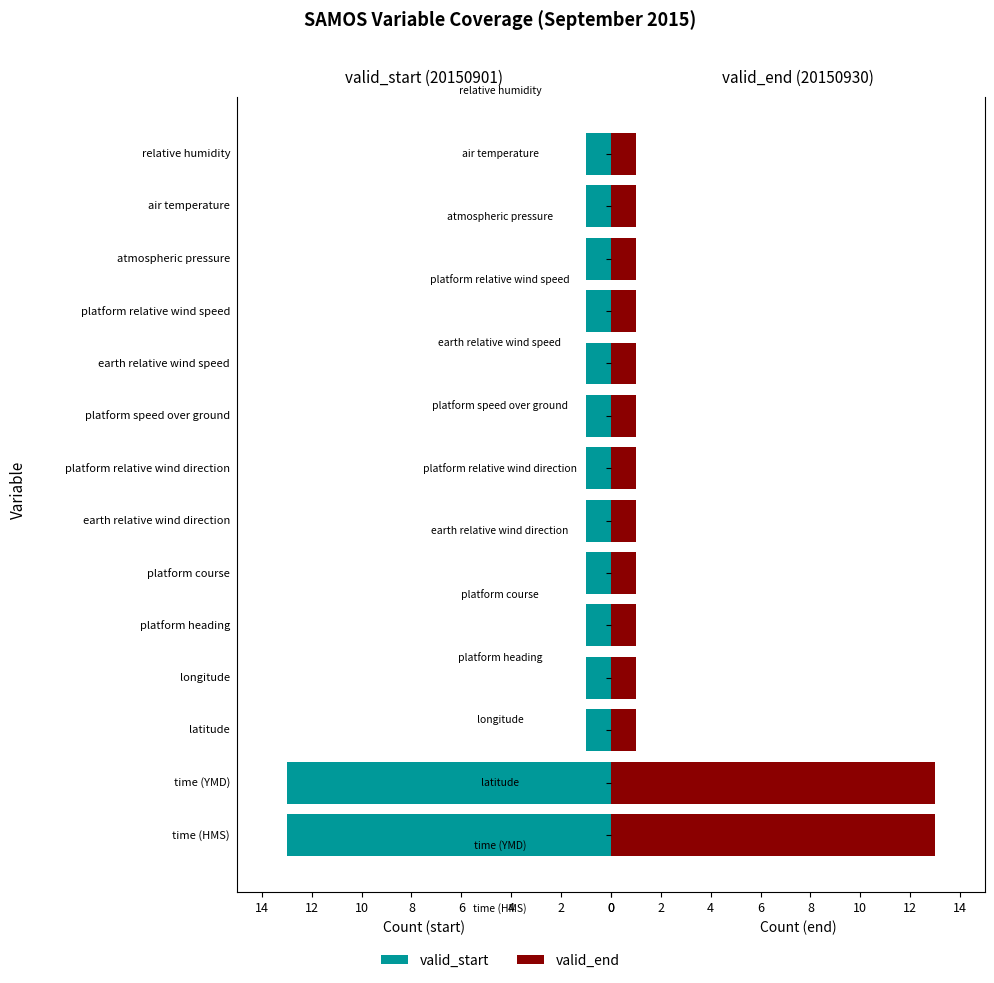

Rank the series at 10 from lowest to highest value.

valid_start, valid_end